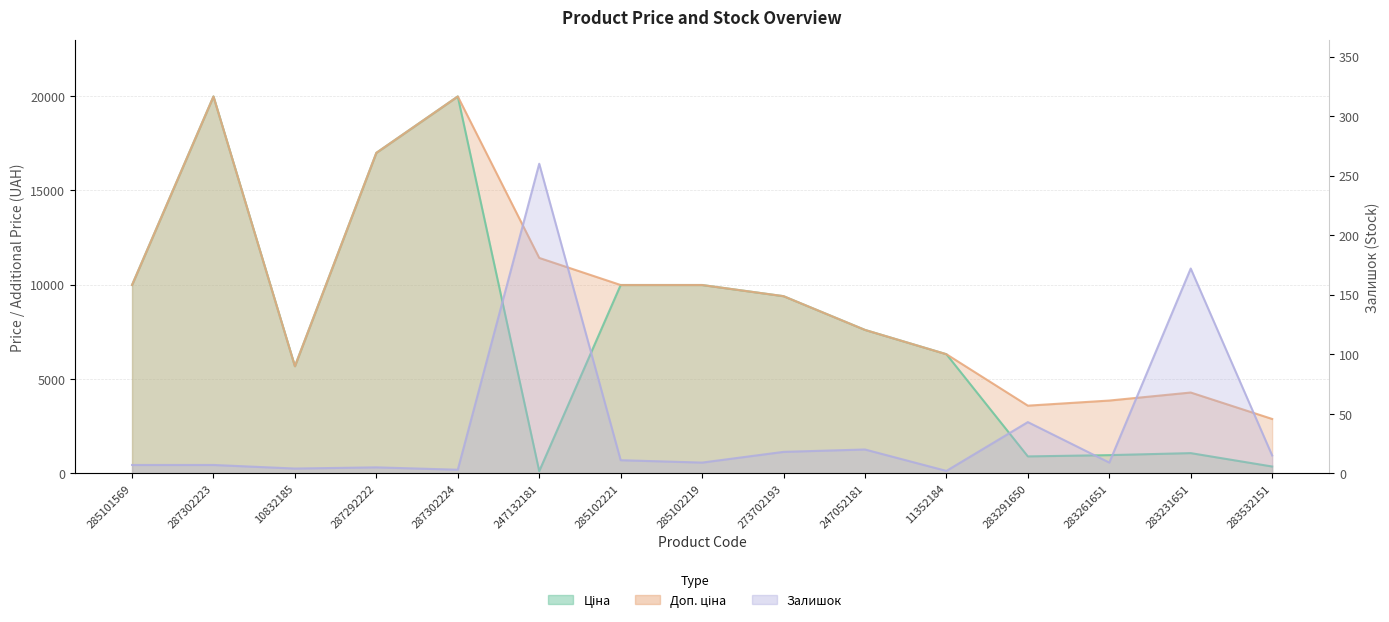

What is the label of the 9th point from the left?

273702193